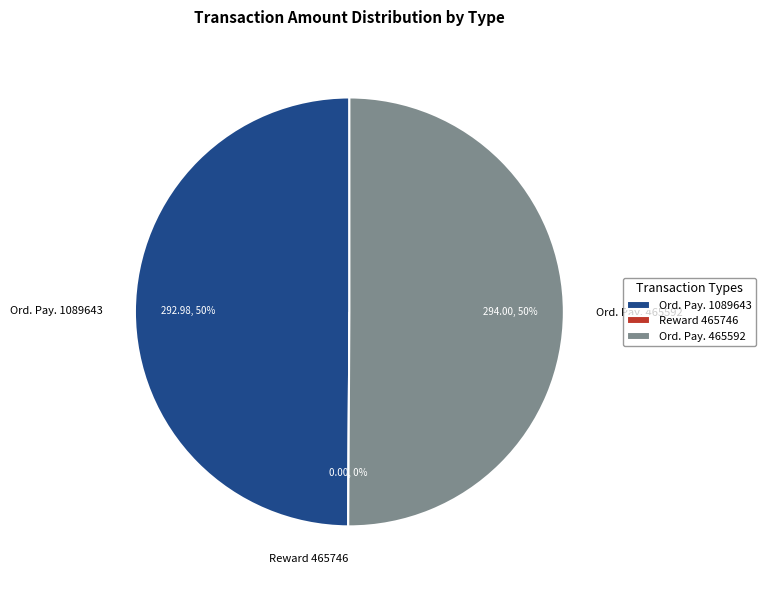

What portion of the pie excludes Reward Recipient
Assignment
(Height: 465746)?

100.0%